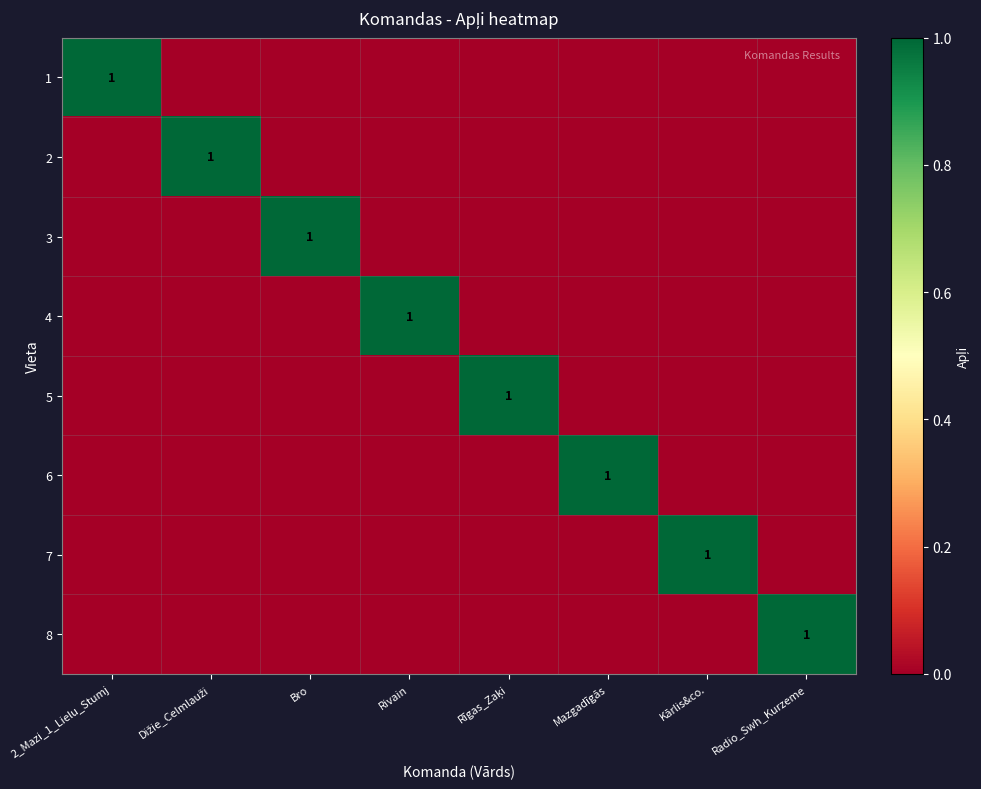

At which category does the chart reach its peak across all series?

2_Mazi_1_Lielu_Stumj